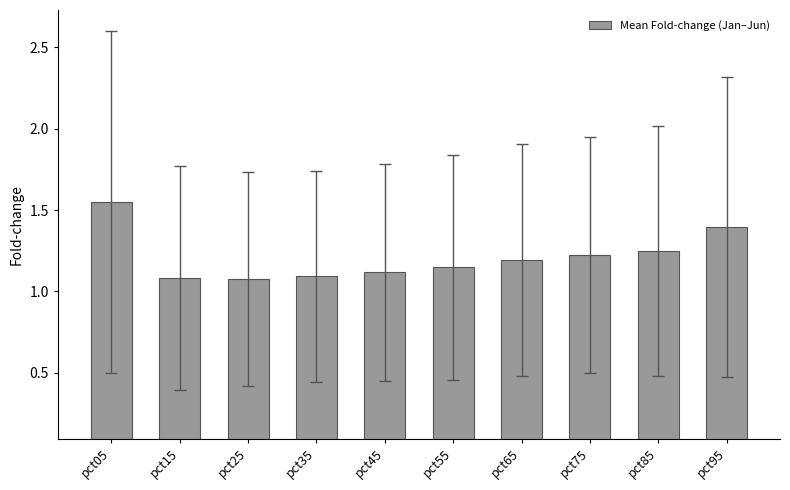

True or false: the data shows 1.5 at pct25.

False